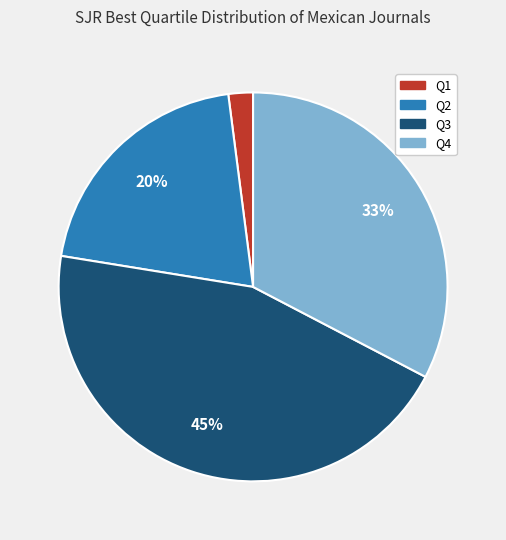

To the nearest percent, what is the difference between the largest and smallest slice percentages?

43%